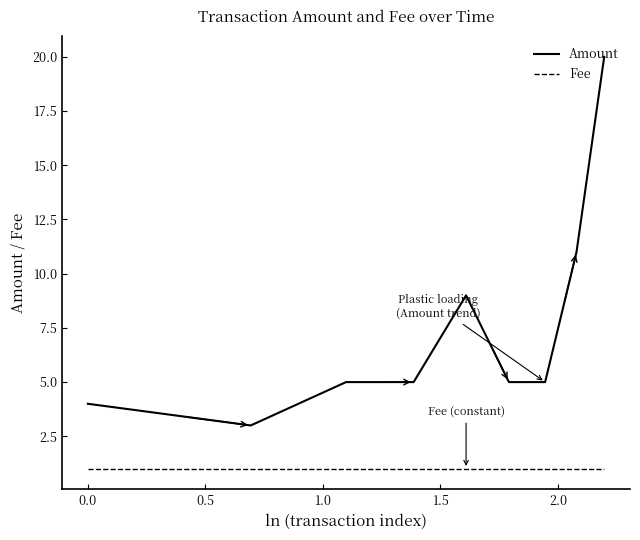

Rank the series by their average value, from highest to lowest.

Amount, Fee